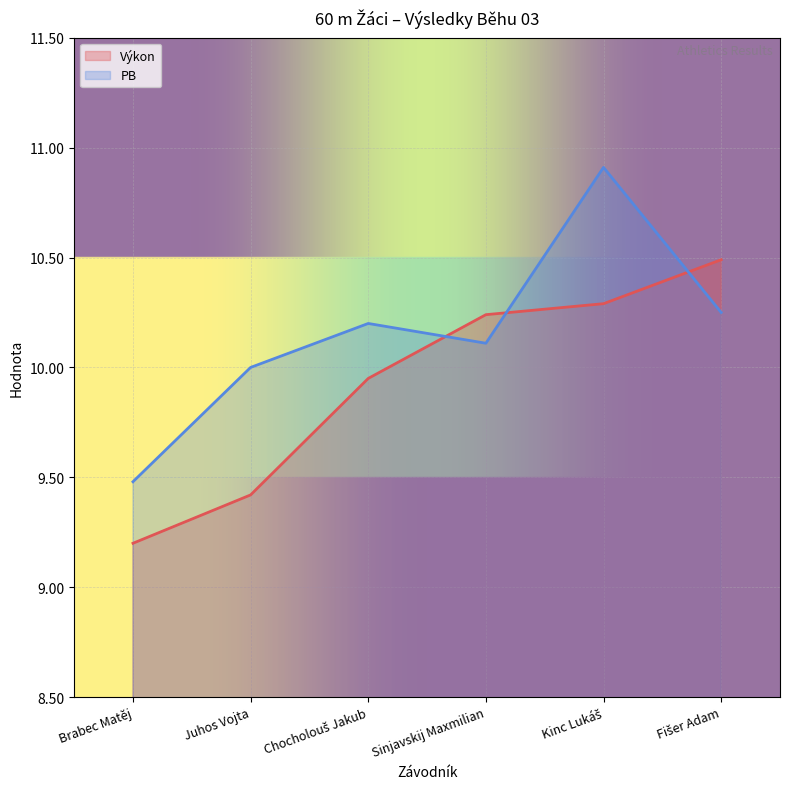

What is the total value across all series at Kinc Lukáš?

21.2